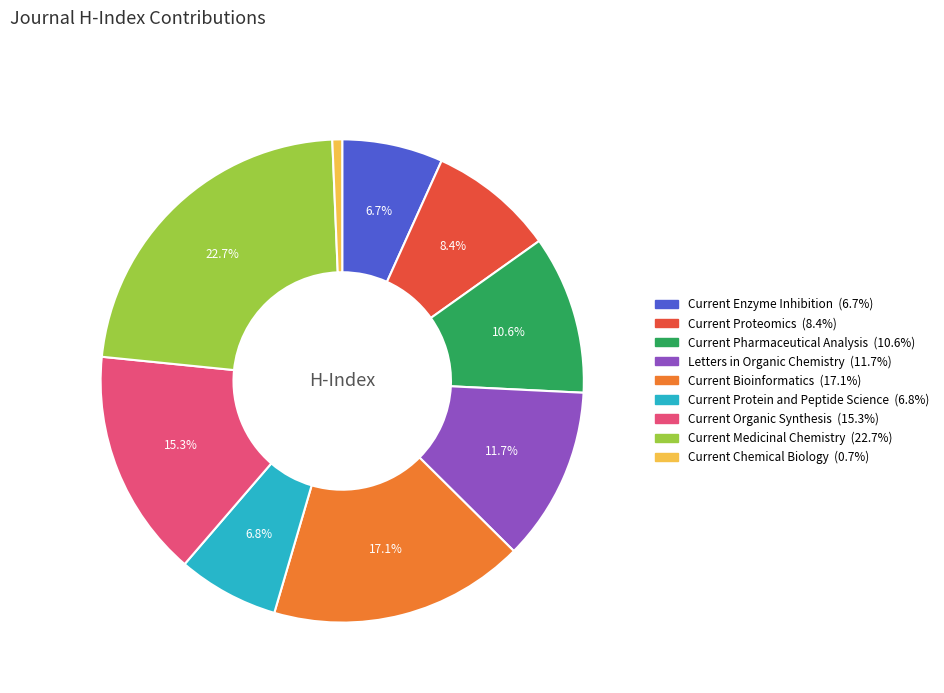

To the nearest percent, what portion does Current Chemical Biology represent?

1%